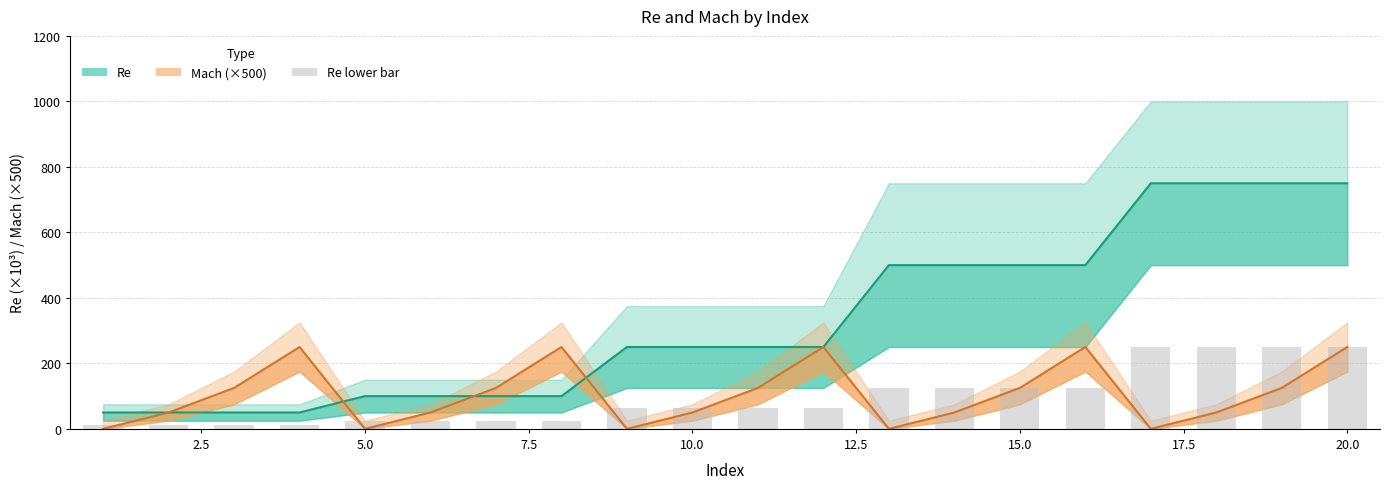

Reading right to left, extract all data points from this chart.

250.0	250.0	250.0	250.0	125.0	125.0	125.0	125.0	62.5	62.5	62.5	62.5	25.0	25.0	25.0	25.0	12.5	12.5	12.5	12.5